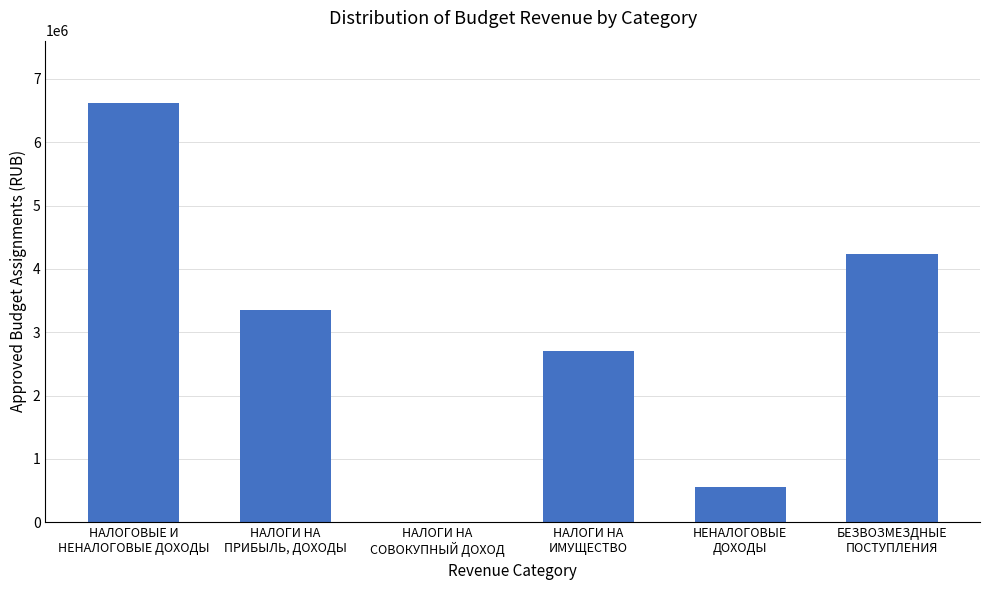

What is the maximum value shown in the chart?

6612000